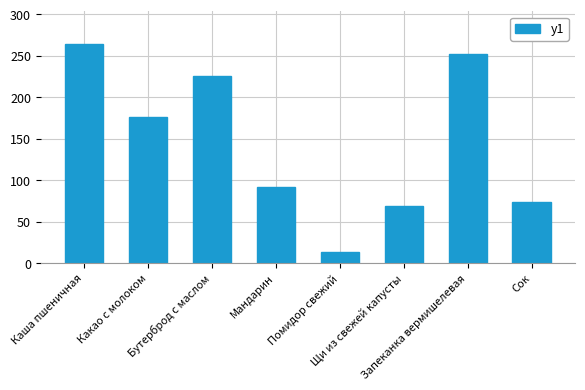

Reading left to right, transcribe all the data shown in this chart.

Каша пшеничная=264	Какао с молоком=176	Бутерброд с маслом=225	Мандарин=92	Помидор свежий=13	Щи из свежей капусты=69	Запеканка вермишелевая=252	Сок=74